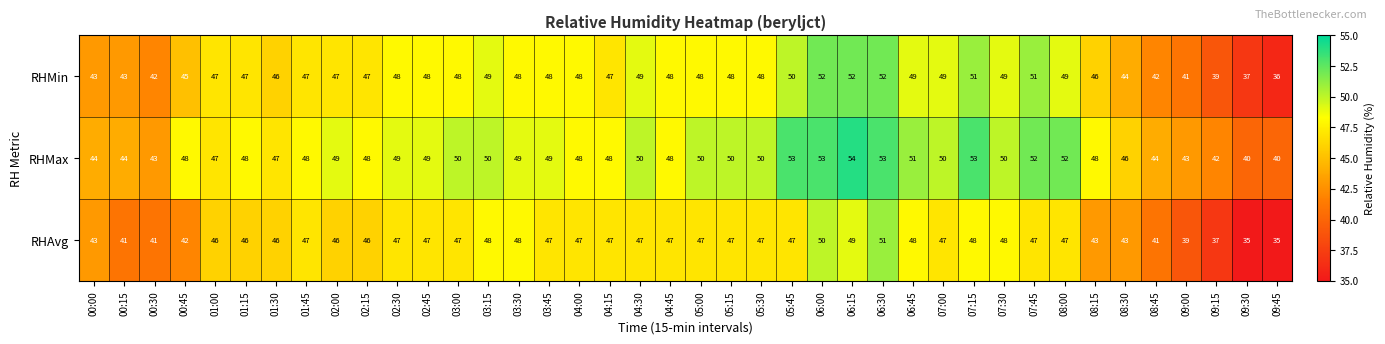

Which series changed the most between 02:15 and 07:15?

RHMax